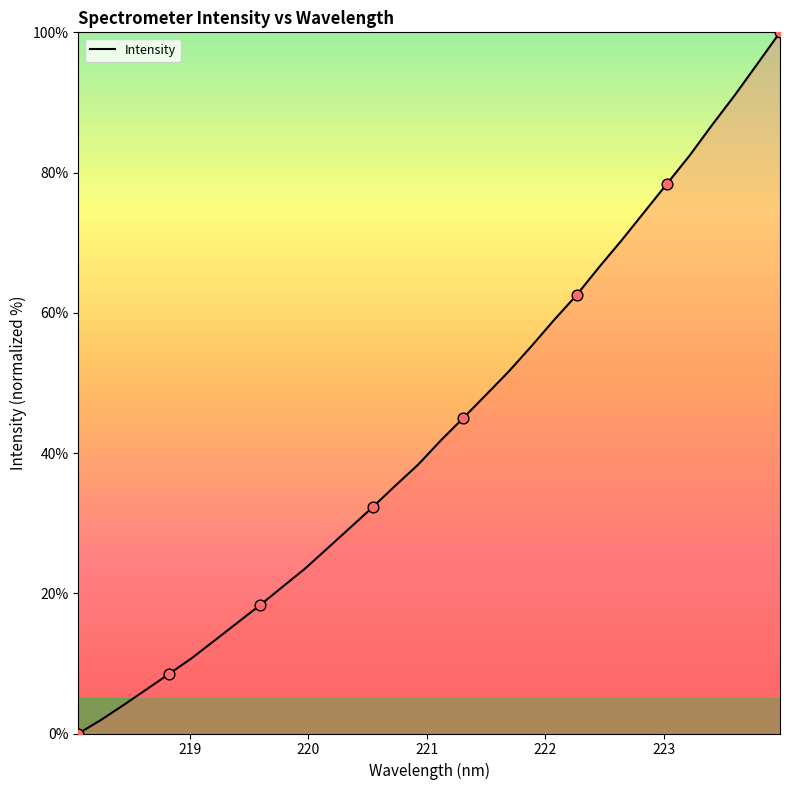

What is the maximum value shown in the chart?

100.0